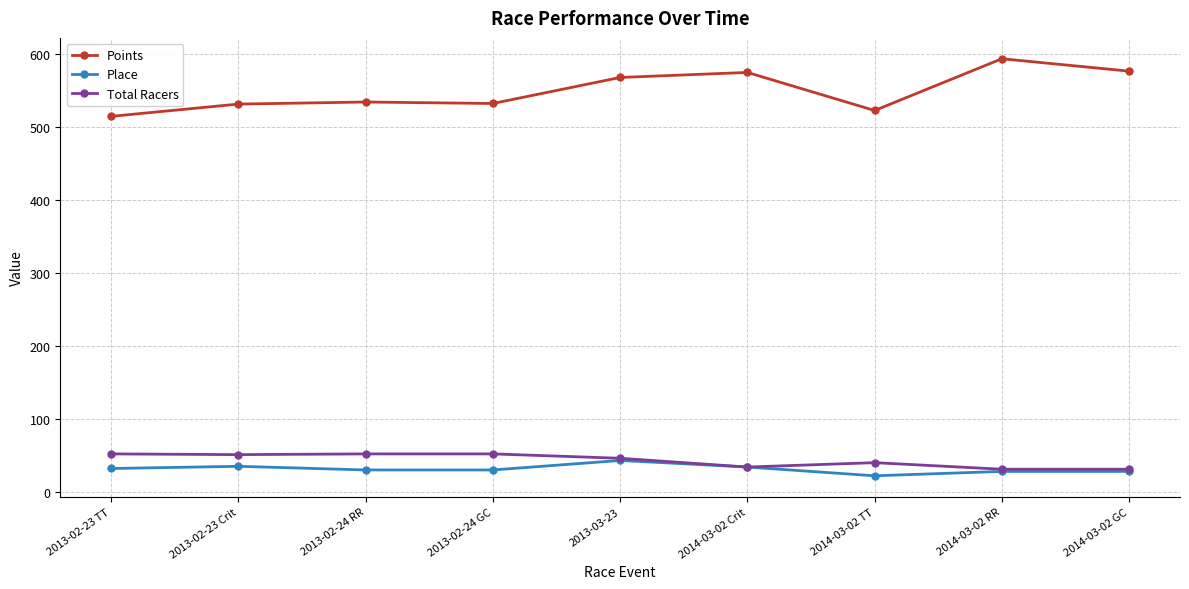

True or false: Place has more than 0 points higher than both neighbors.

True